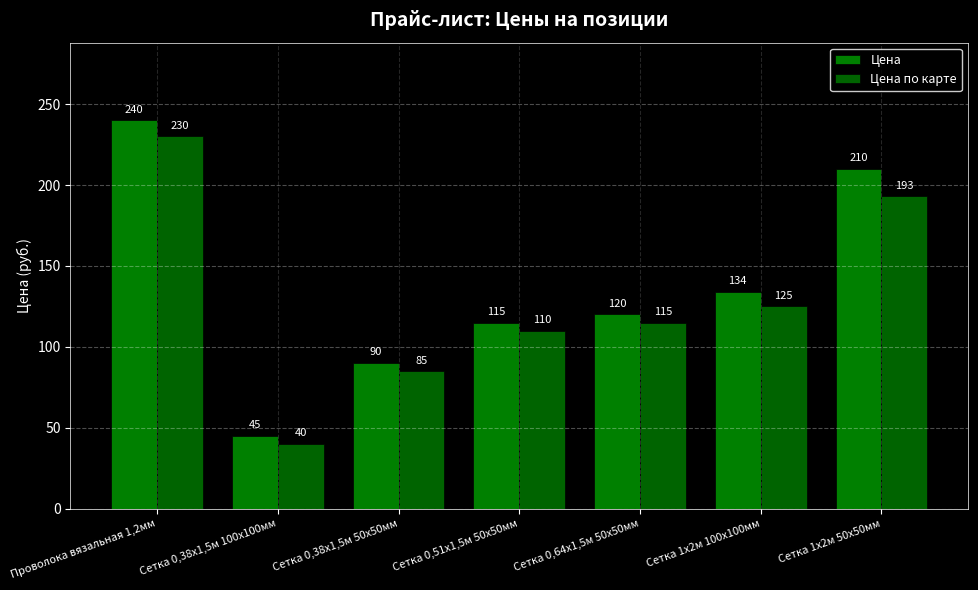

Is it true that Цена по карте equals 44 at Сетка 0,51х1,5м 50х50мм?

False